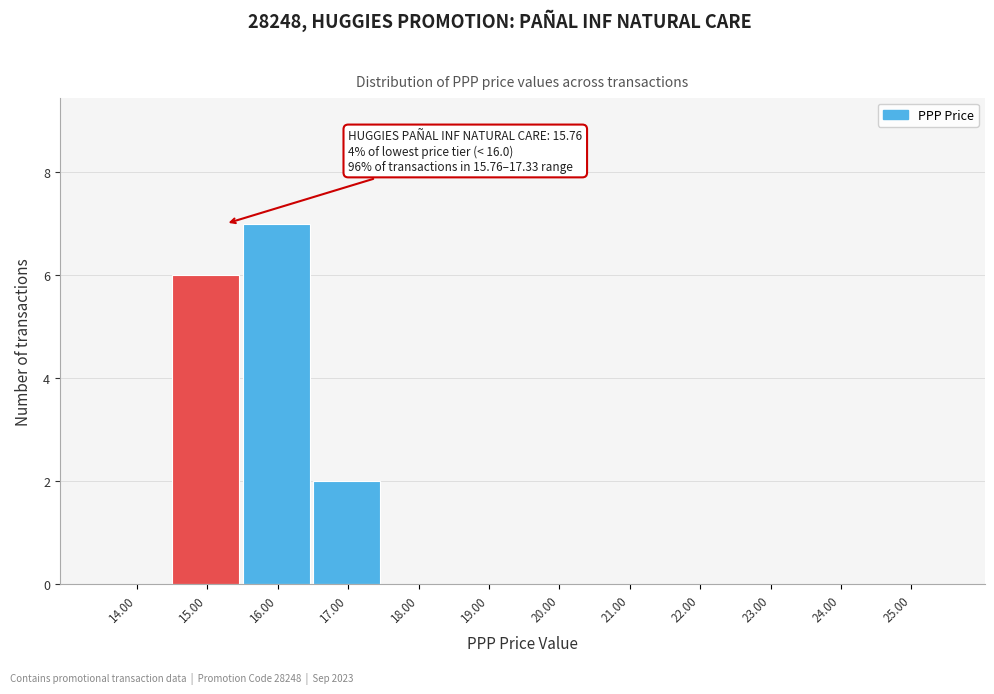

Reading right to left, what are all the values shown in this chart?

25.00=0	24.00=0	23.00=0	22.00=0	21.00=0	20.00=0	19.00=0	18.00=0	17.00=2	16.00=7	15.00=6	14.00=0